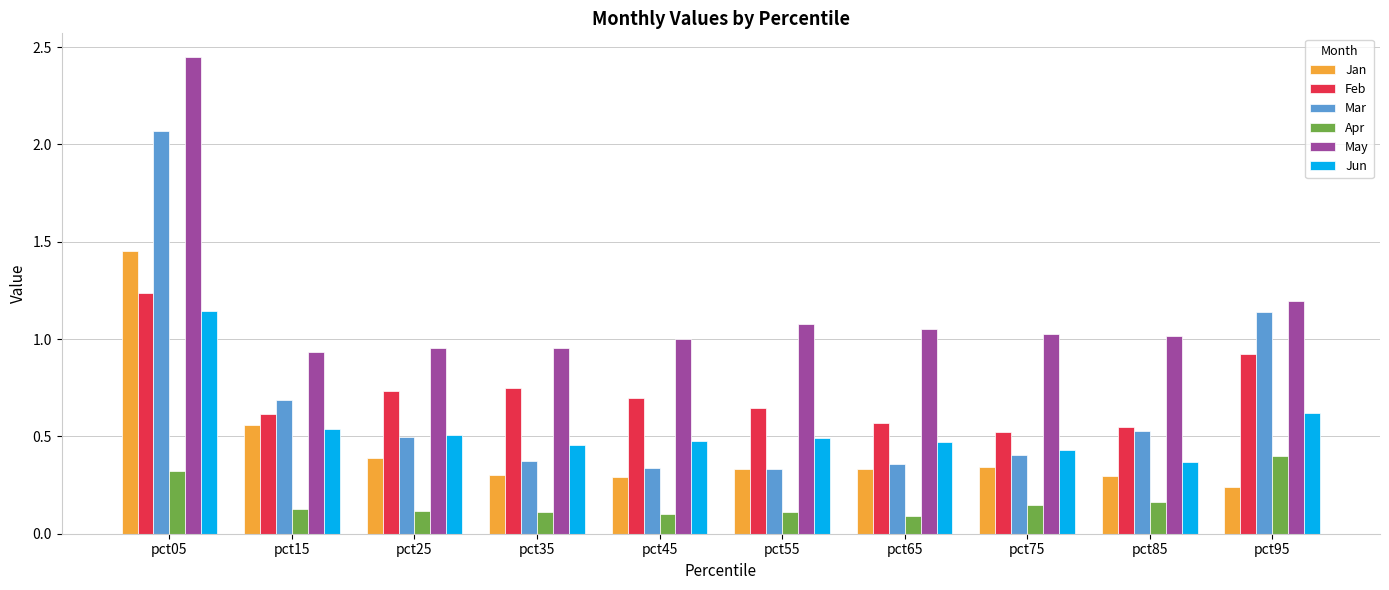

At which category is the sum across all series the highest?

pct05